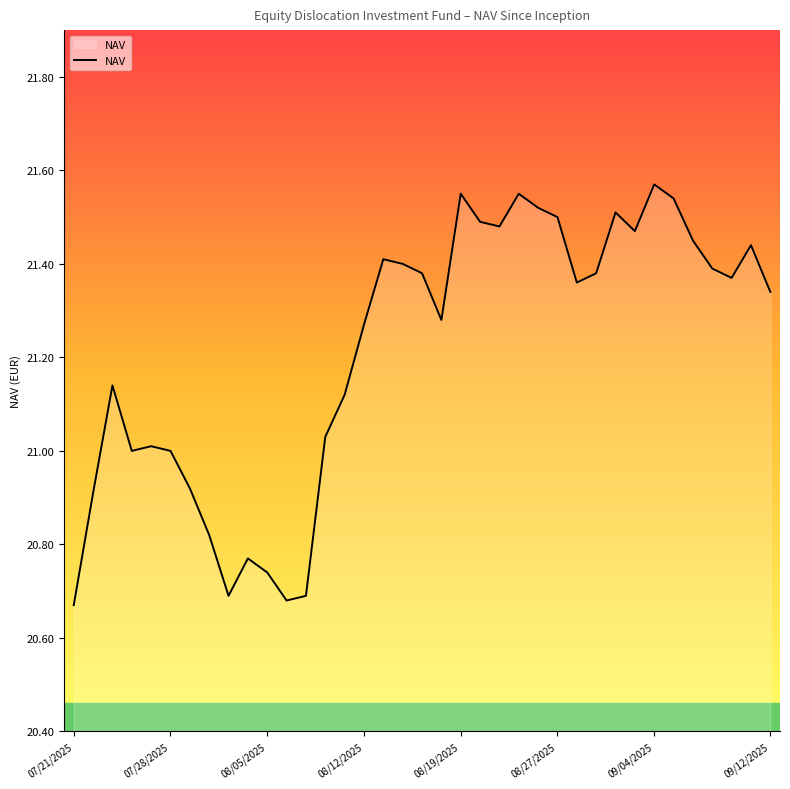

Is it true that the value at 07/28/2025 is 21.0?

True